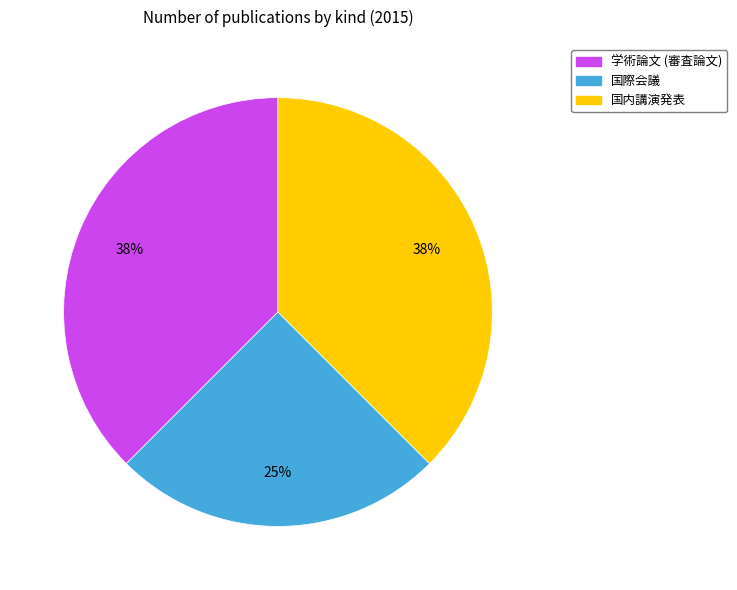

To the nearest percent, what is the average slice percentage?

33%